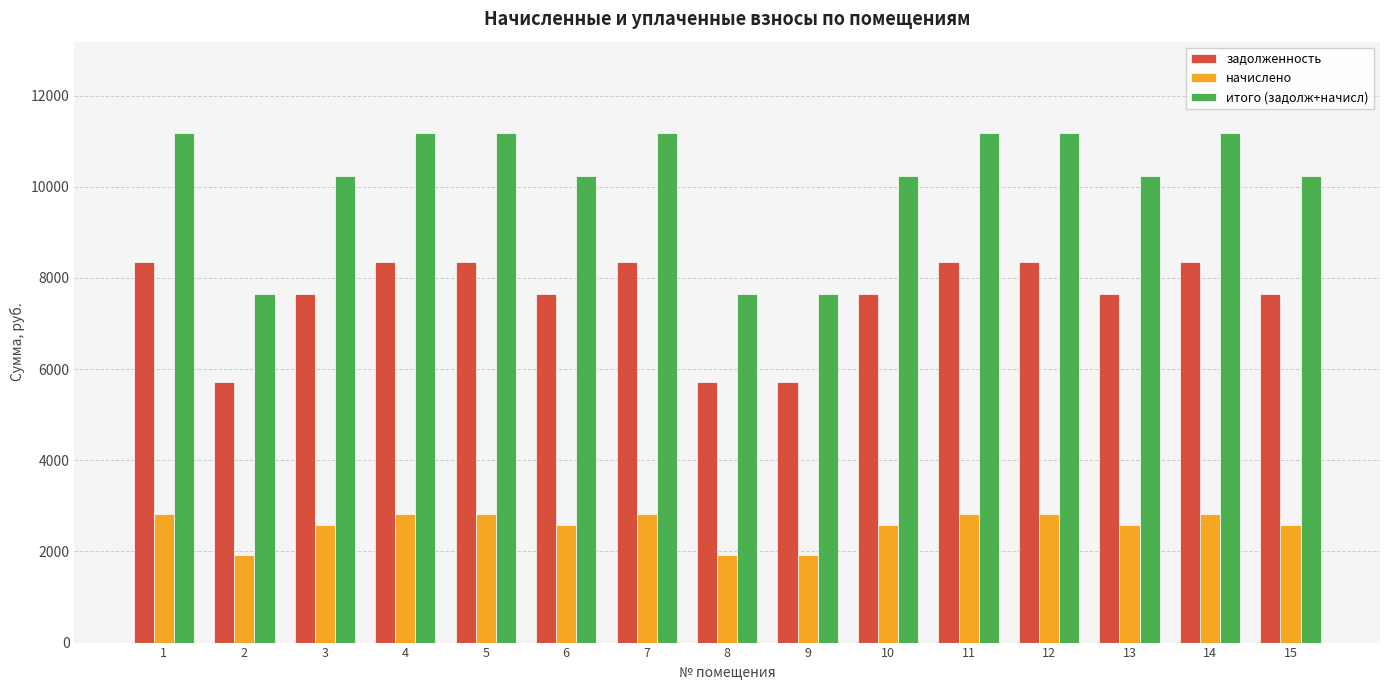

Is it true that итого (задолж+начисл) equals 5238.9 at 2?

False